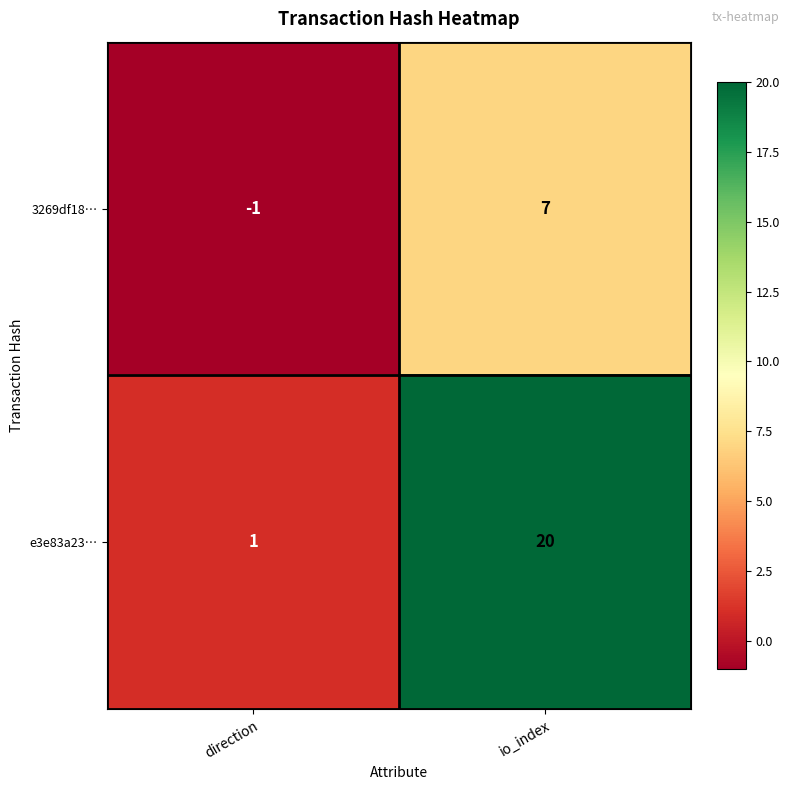

What is the approximate value of 3269df18… at io_index?

7